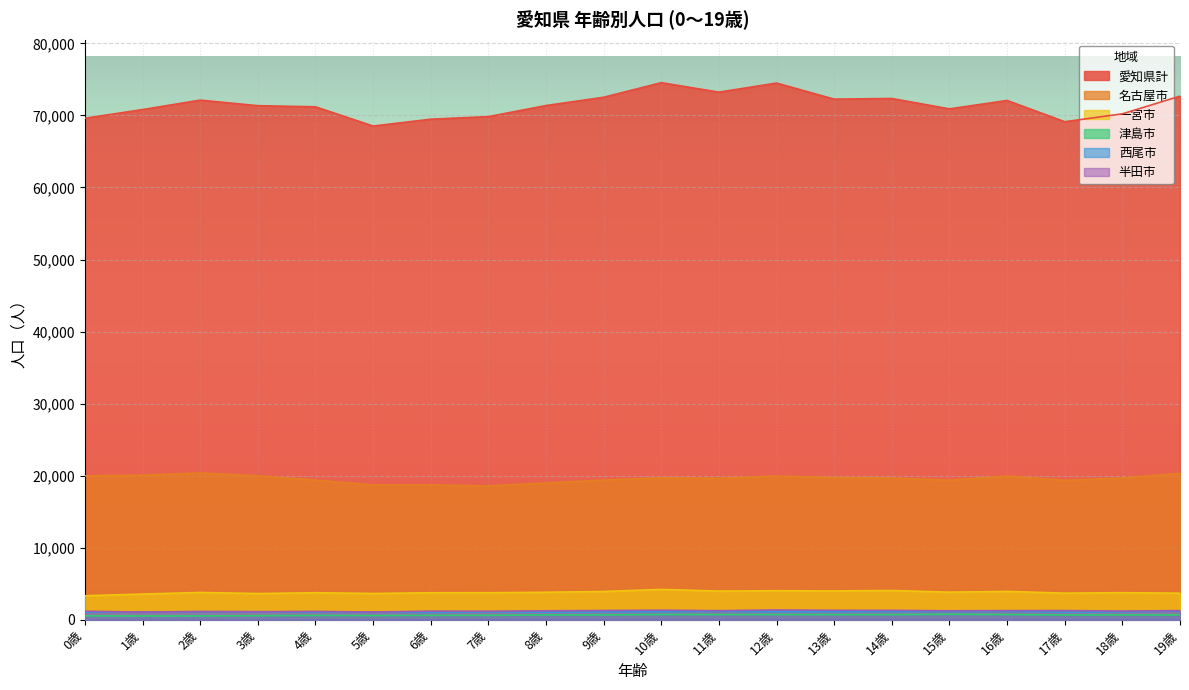

Reading right to left, transcribe all the data shown in this chart.

愛知県計: 19歳=72678	18歳=70222	17歳=69130	16歳=72076	15歳=70911	14歳=72355	13歳=72261	12歳=74493	11歳=73233	10歳=74546	9歳=72523	8歳=71372	7歳=69837	6歳=69478	5歳=68528	4歳=71196	3歳=71354	2歳=72124	1歳=70814	0歳=69606
名古屋市: 19歳=20322	18歳=19685	17歳=19354	16歳=19954	15歳=19372	14歳=19681	13歳=19735	12歳=19947	11歳=19634	10歳=19706	9歳=19397	8歳=18995	7歳=18566	6歳=18725	5歳=18721	4歳=19385	3歳=19989	2歳=20378	1歳=20071	0歳=19966
一宮市: 19歳=3692	18歳=3762	17歳=3696	16歳=3944	15歳=3833	14歳=4069	13歳=4006	12歳=4035	11歳=3986	10歳=4218	9歳=3931	8歳=3823	7歳=3756	6歳=3753	5歳=3651	4歳=3756	3歳=3641	2歳=3794	1歳=3569	0歳=3340
津島市: 19歳=669	18歳=672	17歳=670	16歳=724	15歳=763	14歳=715	13歳=710	12歳=723	11歳=722	10歳=729	9歳=670	8歳=674	7歳=613	6歳=610	5歳=590	4歳=602	3歳=565	2歳=537	1歳=532	0歳=546
西尾市: 19歳=1228	18歳=1106	17歳=1066	16歳=1166	15歳=1139	14歳=1137	13歳=1102	12歳=1121	11歳=1159	10歳=1113	9歳=1091	8歳=1054	7歳=1105	6歳=1042	5歳=1072	4歳=1077	3歳=1116	2歳=1115	1歳=1108	0歳=1062
半田市: 19歳=1275	18歳=1218	17歳=1281	16歳=1272	15歳=1249	14歳=1307	13歳=1312	12歳=1357	11歳=1265	10歳=1324	9歳=1287	8歳=1246	7歳=1191	6歳=1199	5歳=1081	4歳=1165	3歳=1126	2歳=1153	1歳=1073	0歳=1185